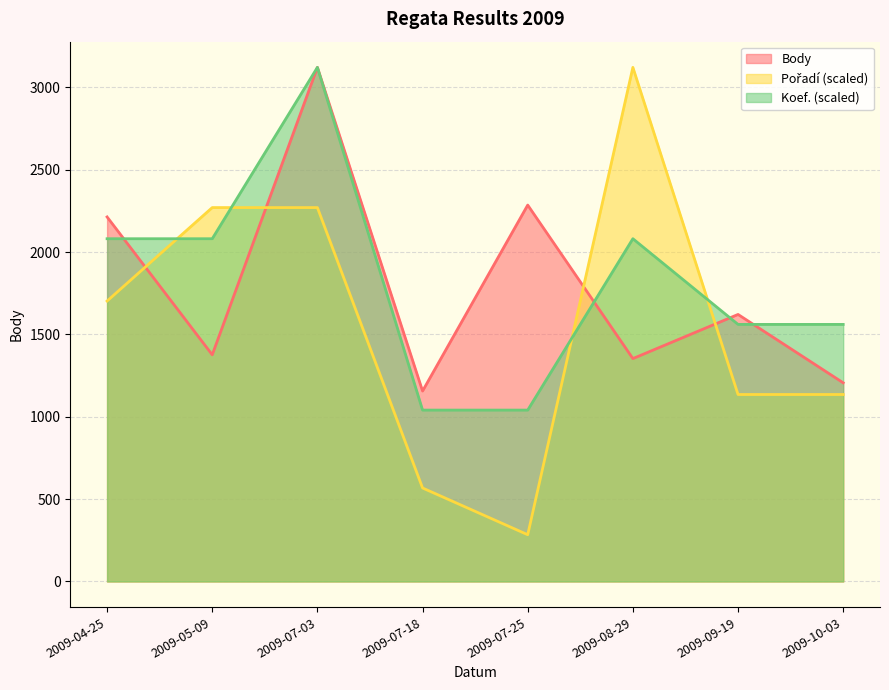

What is the difference between the maximum and minimum values in the Koef. series?

2080.7